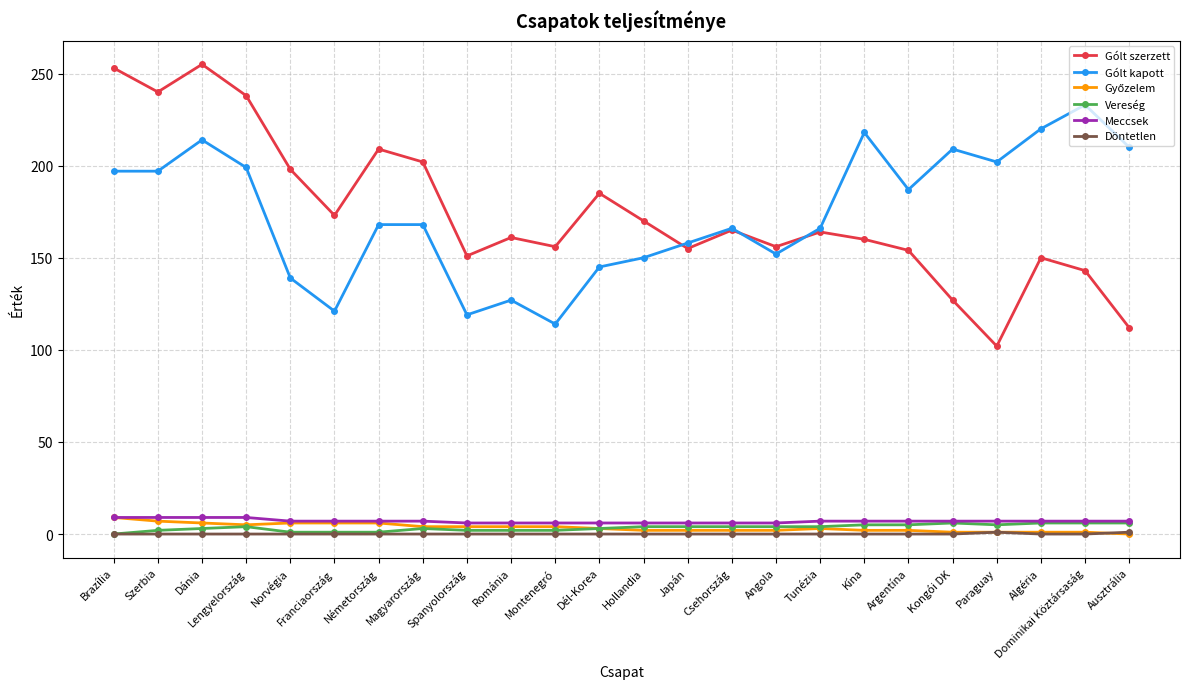

Is this an area chart (filled region under the line)?

No